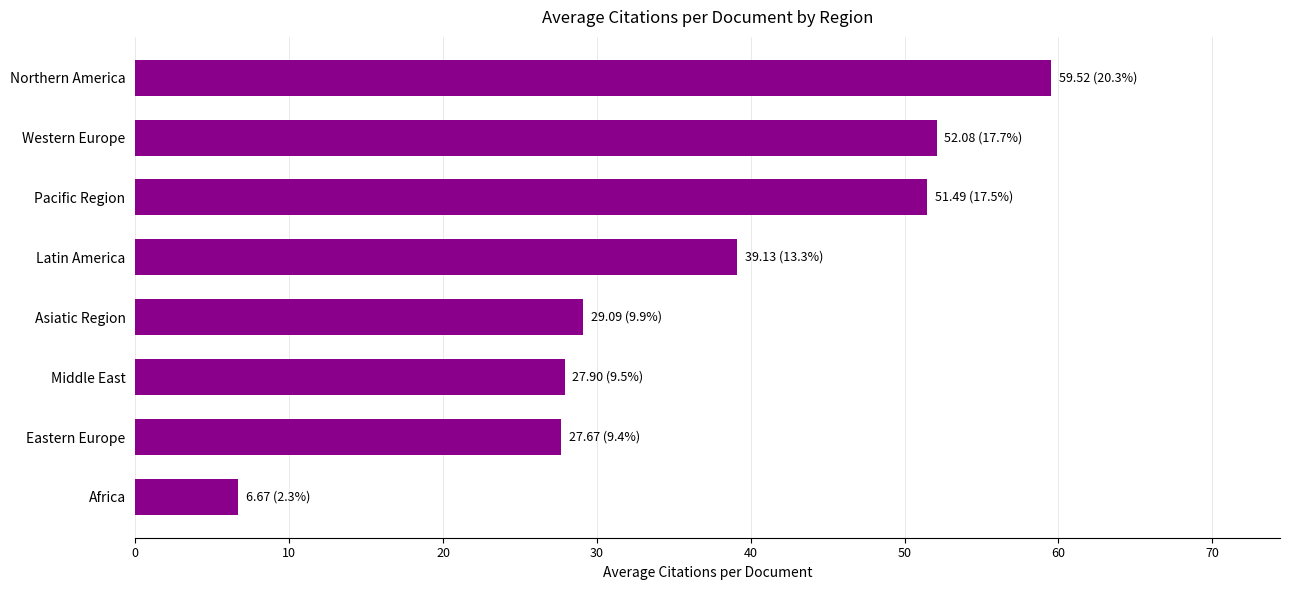

Are the bars horizontal?

Yes